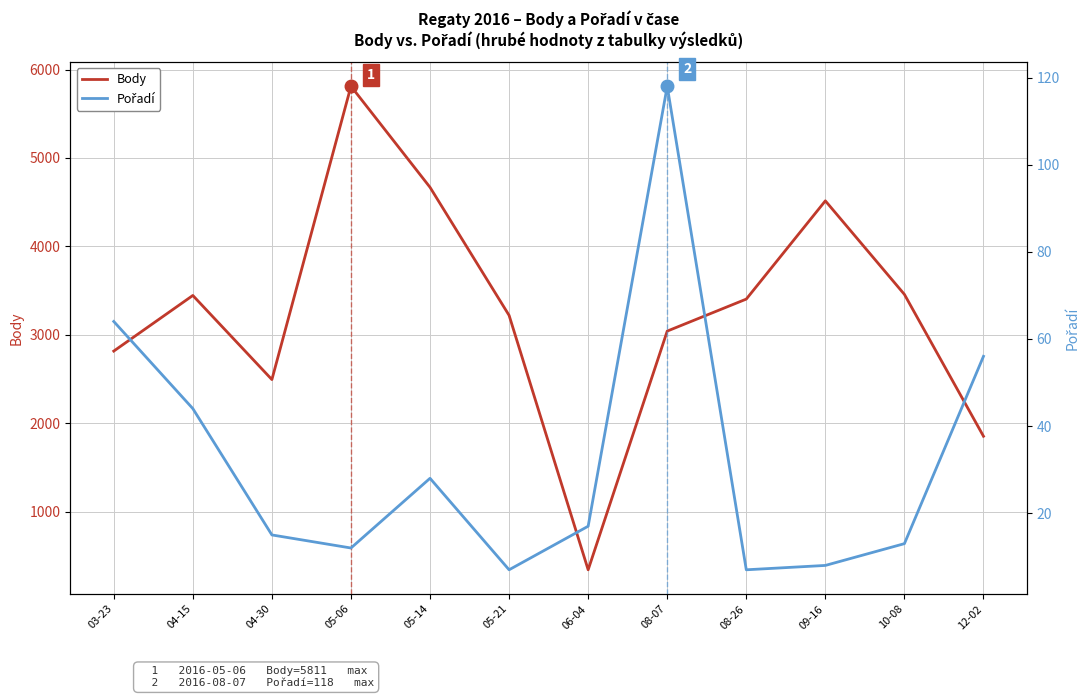

Which has a higher value, 12-02 or 10-08?

10-08